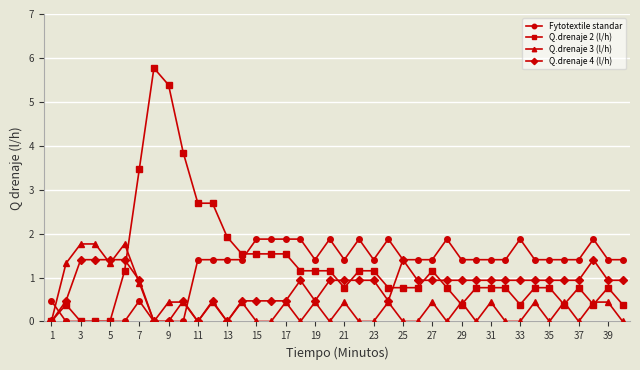

True or false: Fytotextile standar has more than 2 points higher than both neighbors.

True